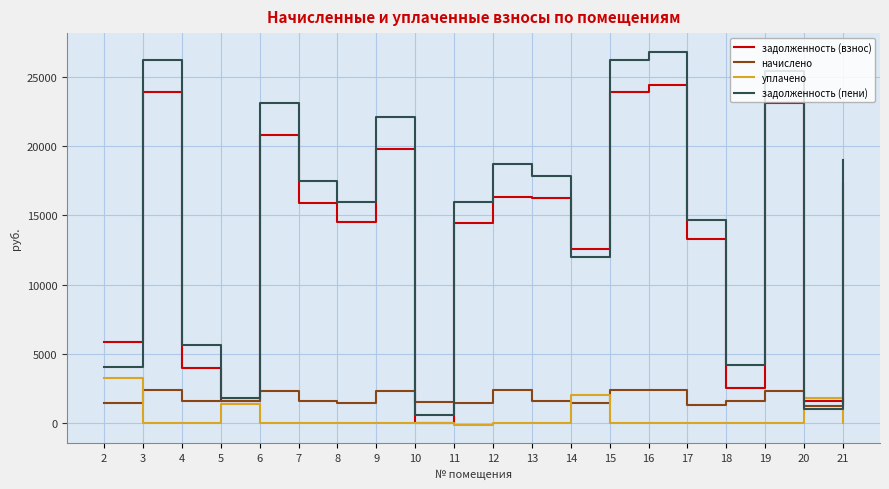

Is the value of уплачено at 8 greater than the value of задолженность (взнос) at 3?

No